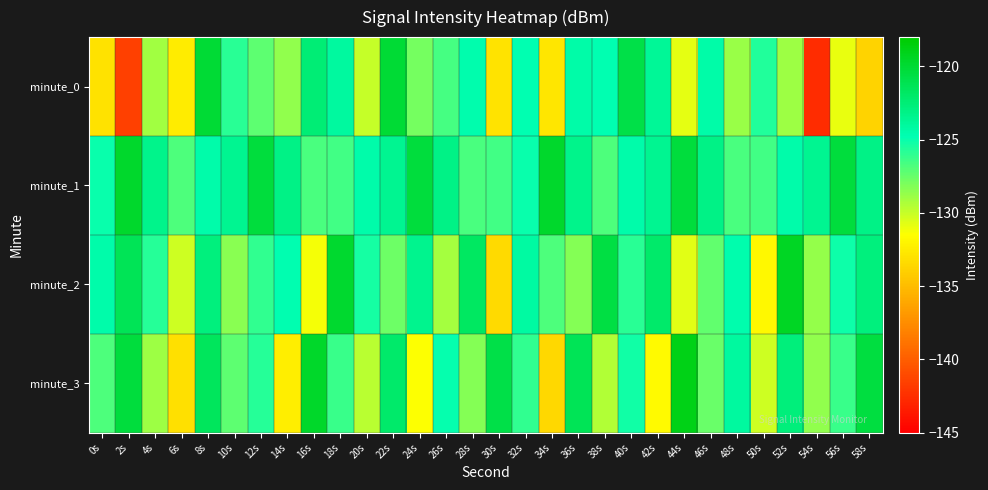

How many categories are shown in the chart?

30